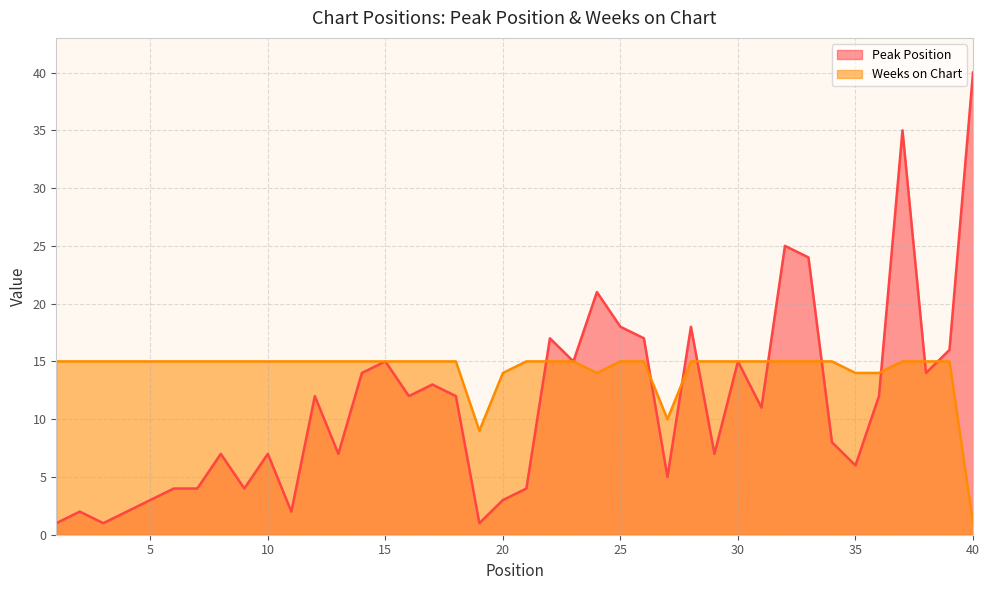

Where is the first local maximum for Peak Position?

2